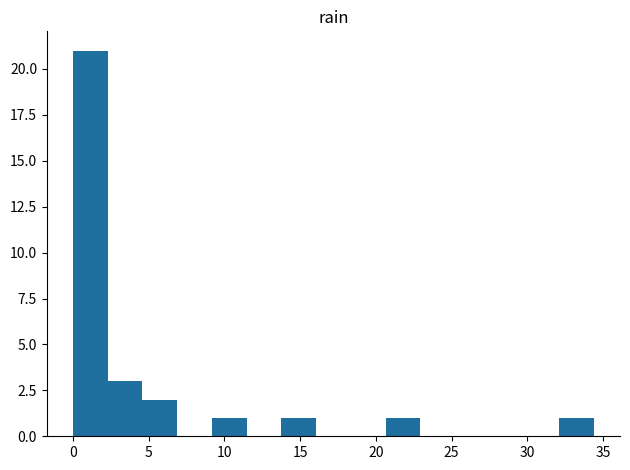

Reading left to right, list every bar in this chart as the range it spans on the x-axis followed by its height. Neither the bar edges nor the heights are printed on the chart, so give them approximately, as read against the axes.

0.0 to 2.5: 21
2.5 to 4.5: 3
4.5 to 7.0: 2
7.0 to 9.0: 0
9.0 to 11.5: 1
11.5 to 14.0: 0
14.0 to 16.0: 1
16.0 to 18.5: 0
18.5 to 20.5: 0
20.5 to 23.0: 1
23.0 to 25.0: 0
25.0 to 27.5: 0
27.5 to 30.0: 0
30.0 to 32.0: 0
32.0 to 34.5: 1